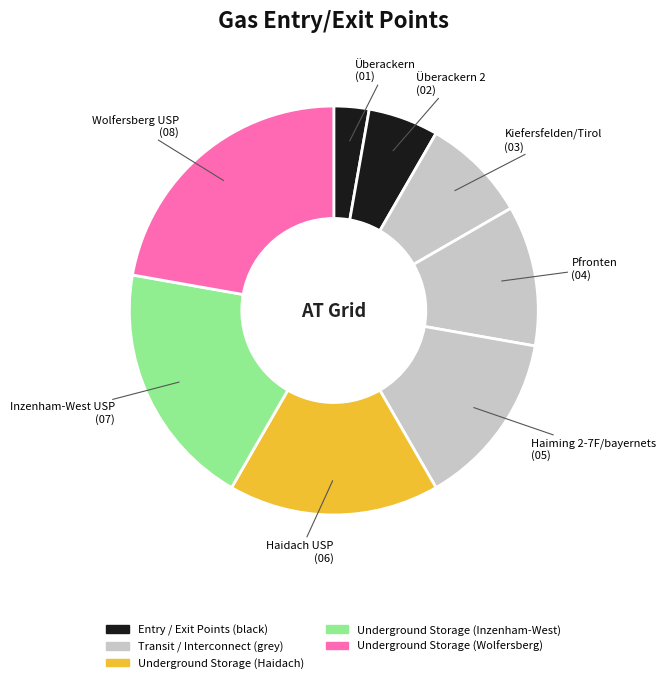

Which slice is the largest?

Wolfersberg USP